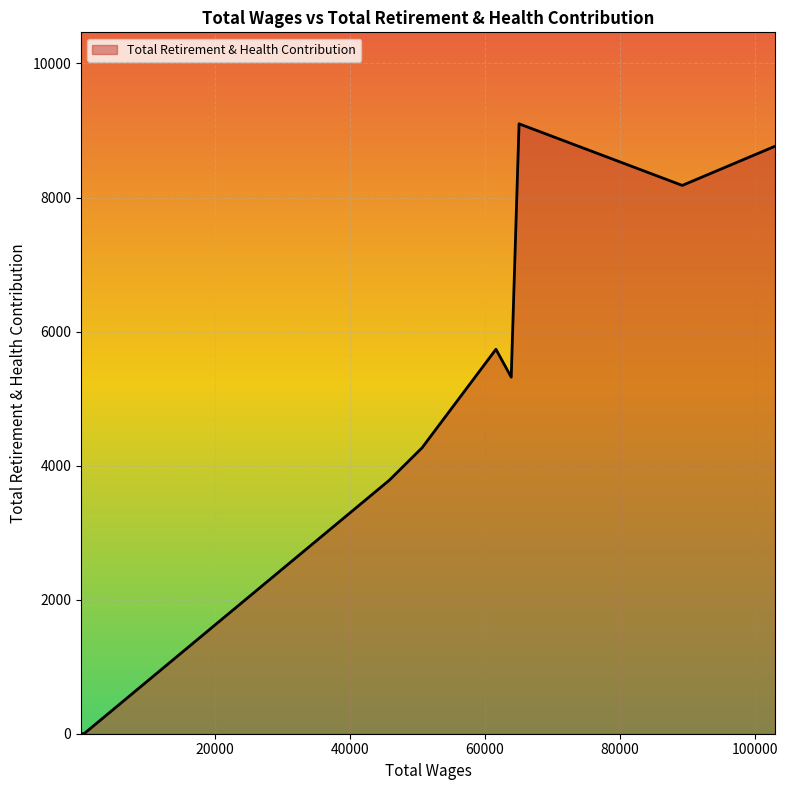

Is it true that the value at 50694.0 is 4268?

True